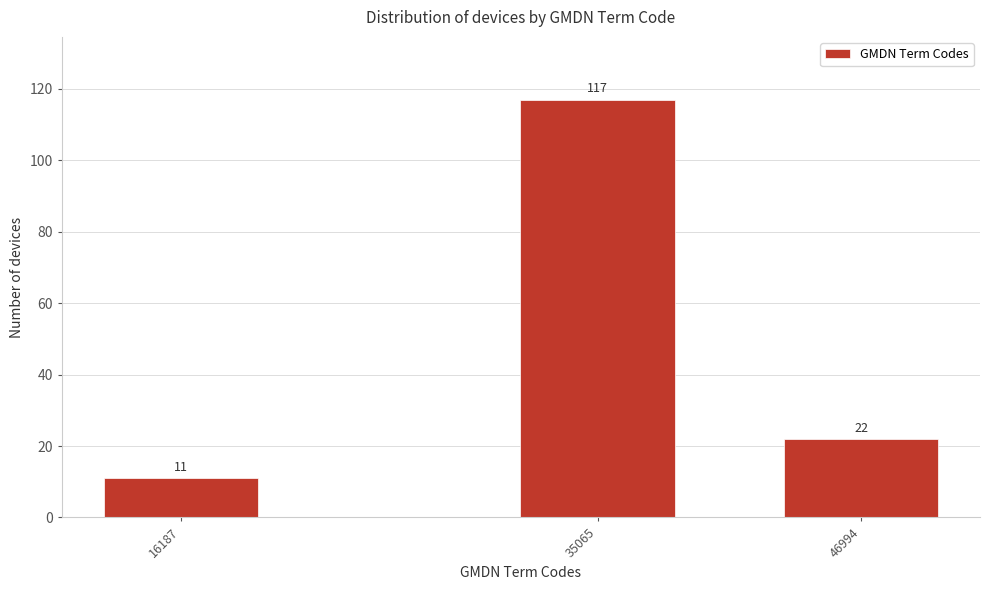

Reading left to right, extract all data points from this chart.

16187=11	35065=117	46994=22